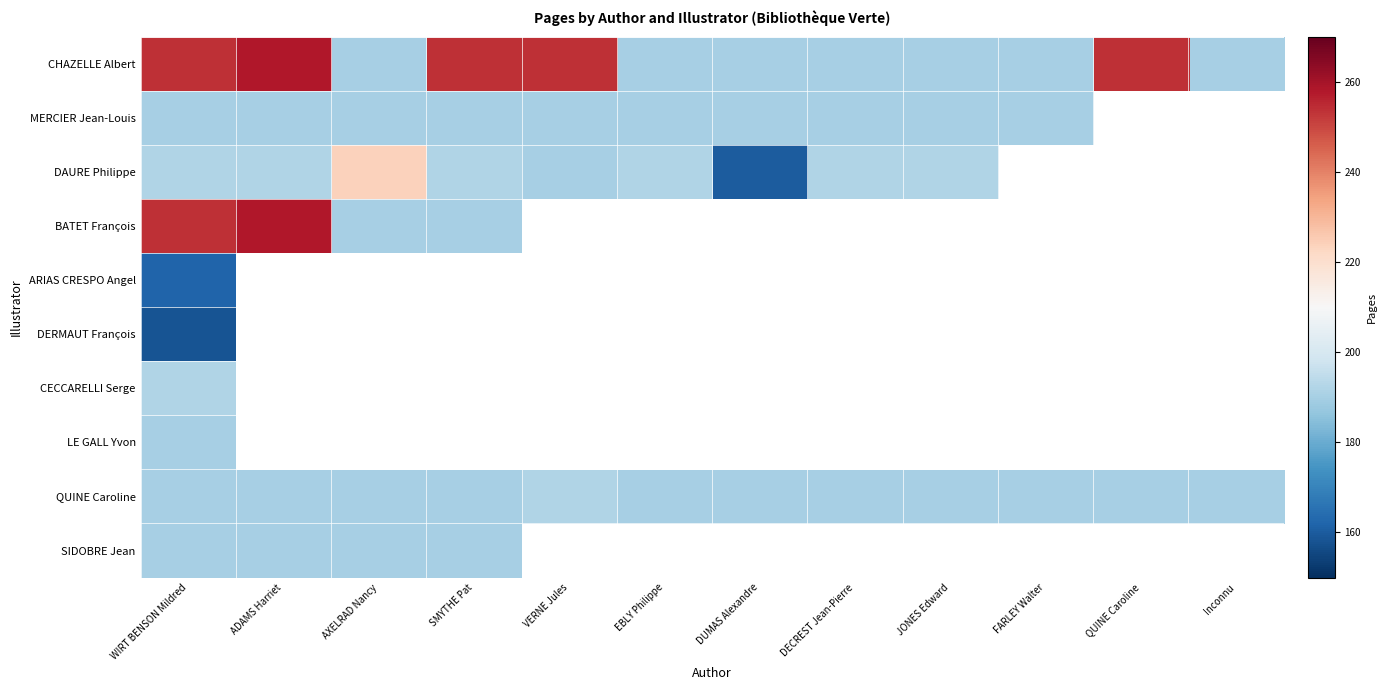

At which label does CHAZELLE Albert reach its minimum?

AXELRAD Nancy